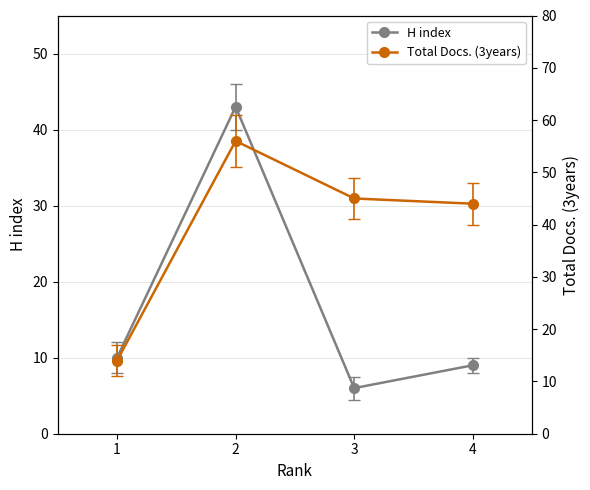

What is the value of the Total Docs. (3years) point at the 3rd from the left?

45